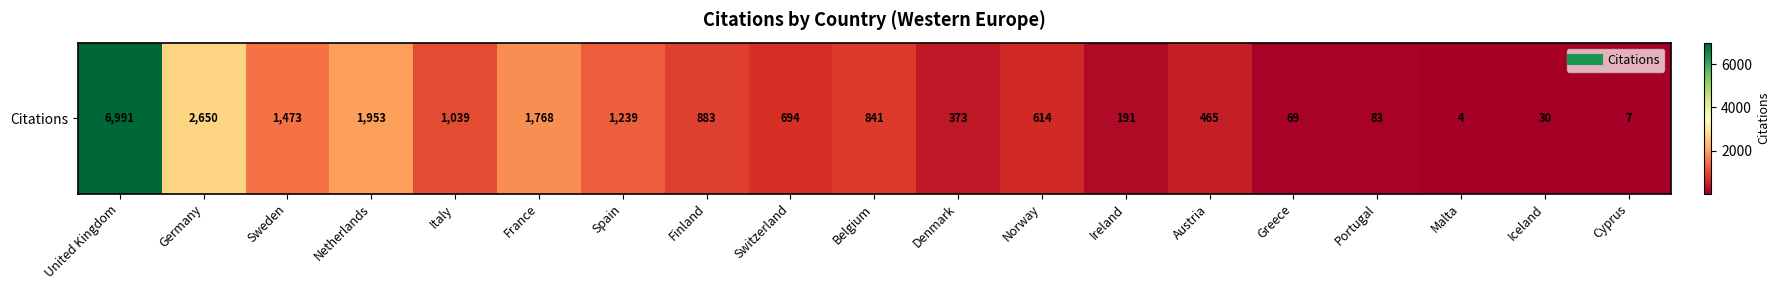

What is the sum of all values?

21367